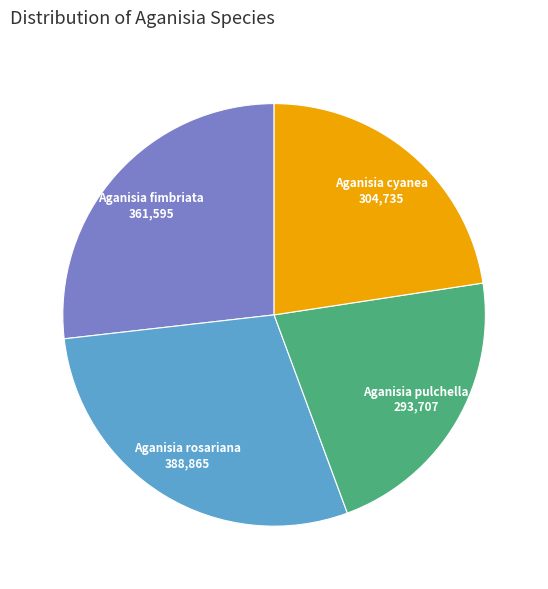

Does any single category account for the majority?

No